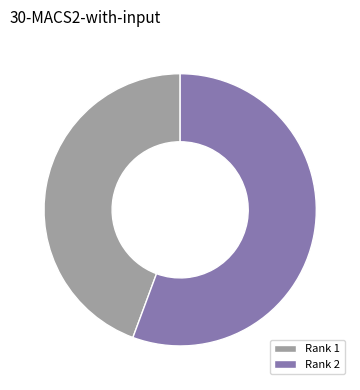

Between Rank 2 and Rank 1, which is larger?

Rank 2